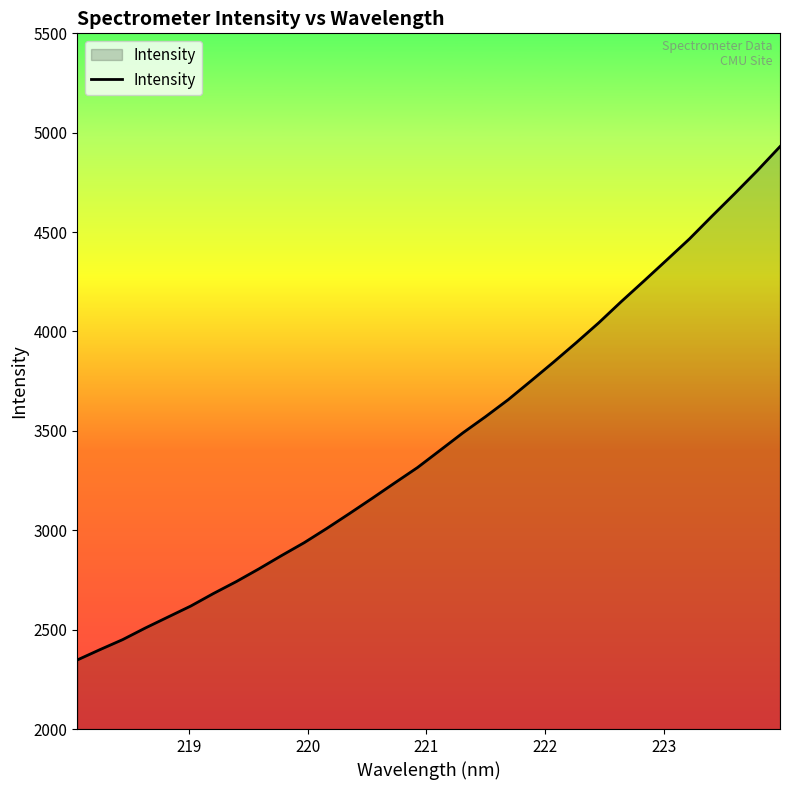

What is the maximum value shown in the chart?

4930.3